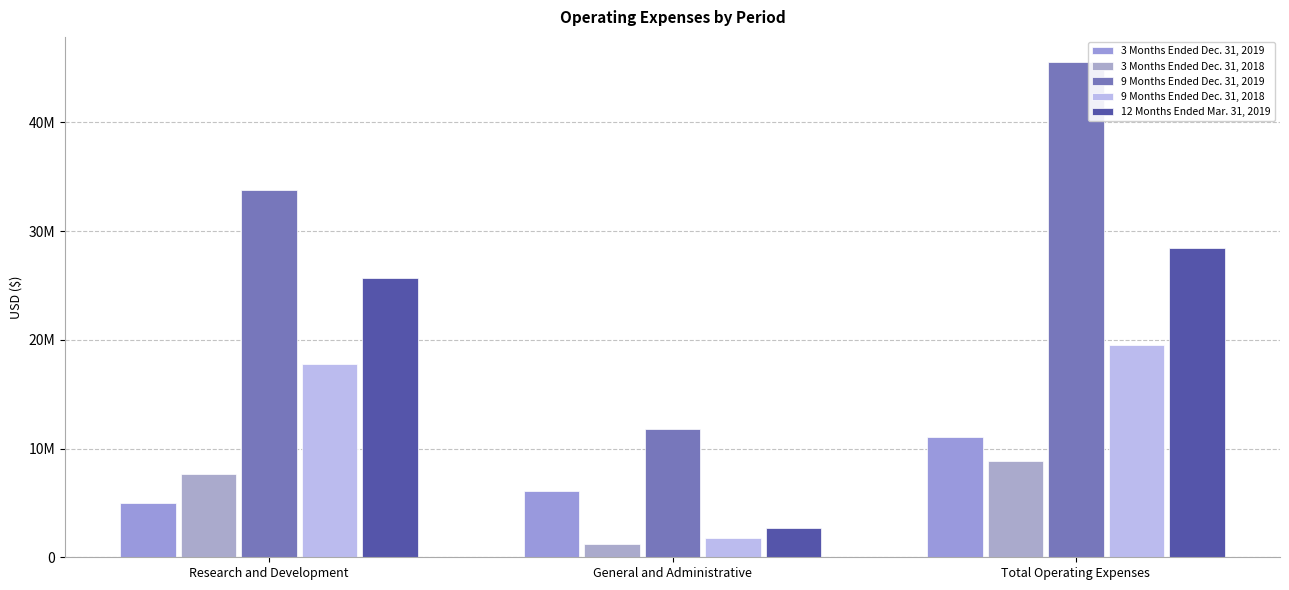

Are the bars horizontal?

No